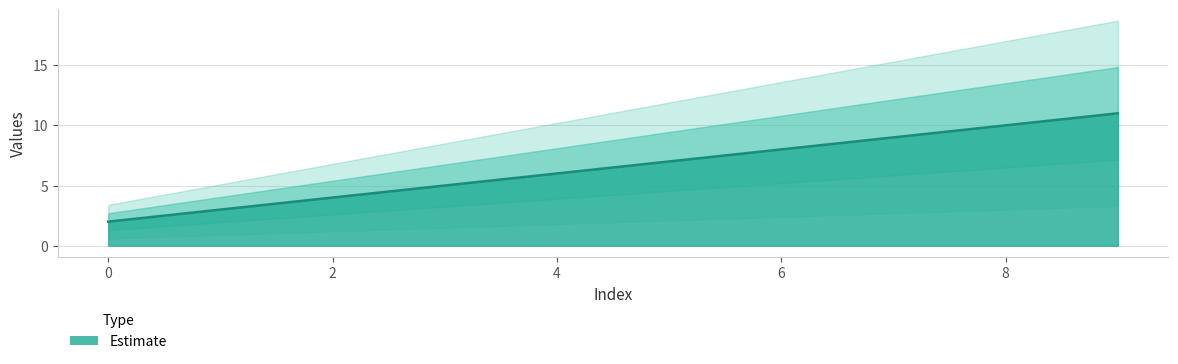

Which has a higher value, 6 or 7?

7